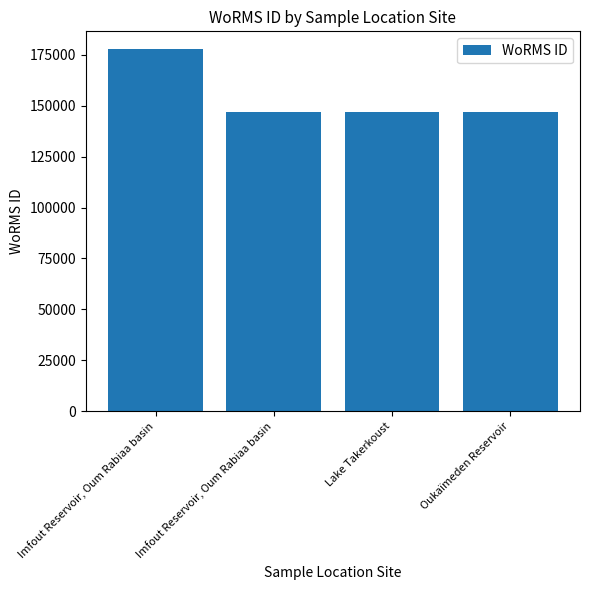

How many bars are there in total?

4